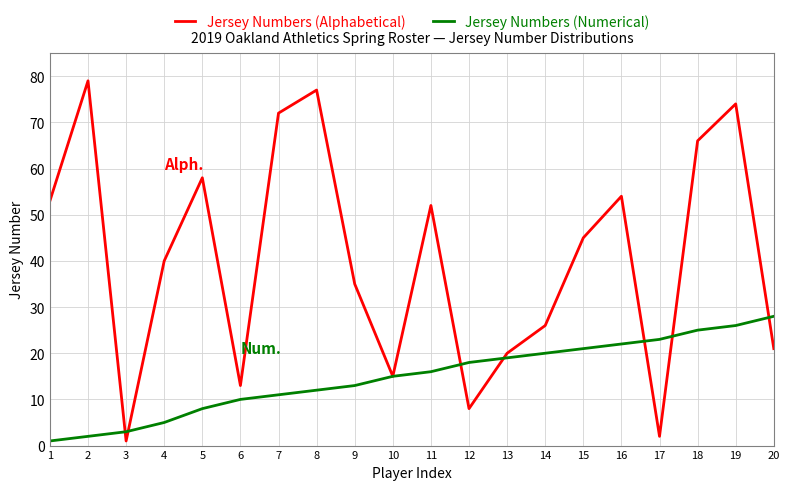

Which series has the widest spread of values?

Jersey Numbers (Alphabetical)